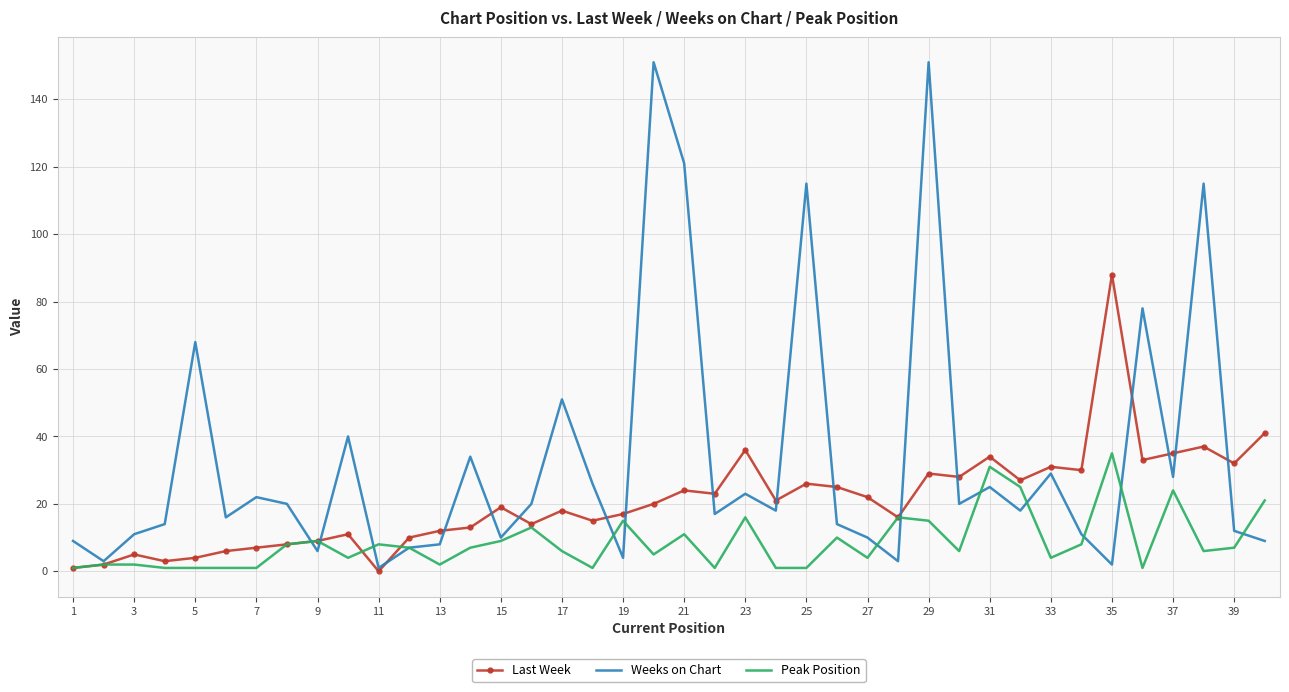

What is the maximum value shown in the chart?

151